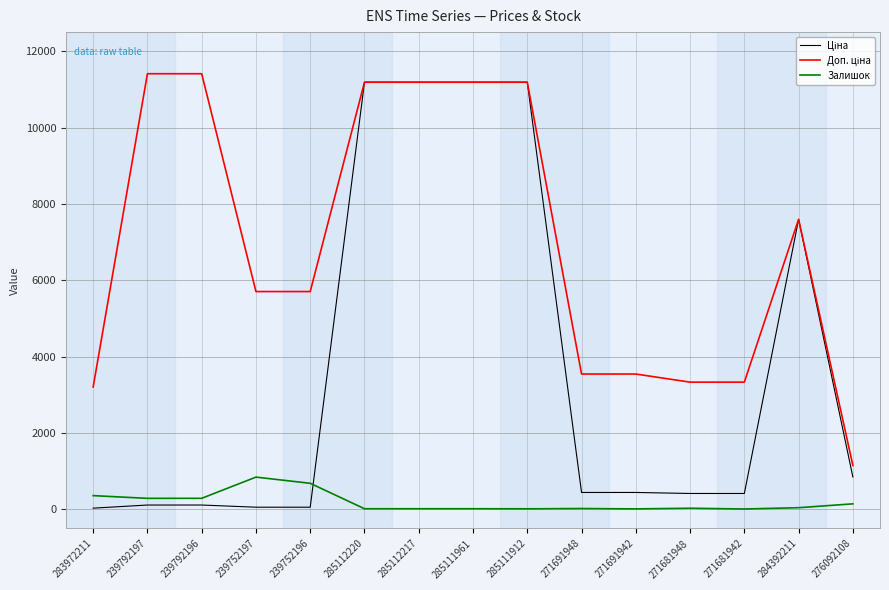

At which category does Ціна reach its first local peak?

284392211